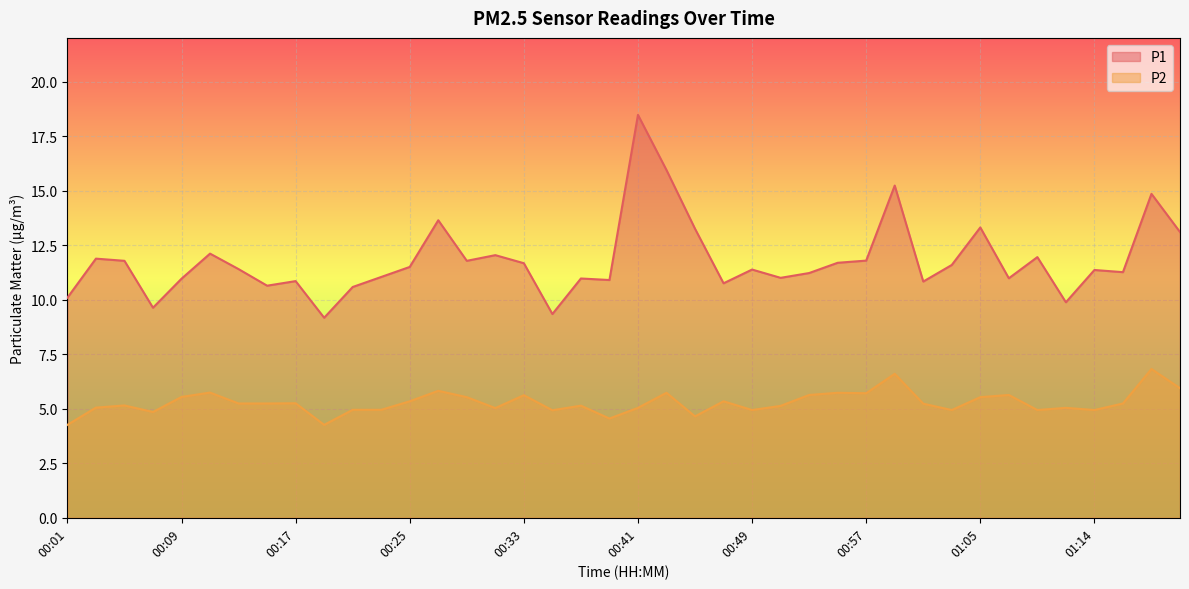

What is the highest value of the P1 series?

18.5